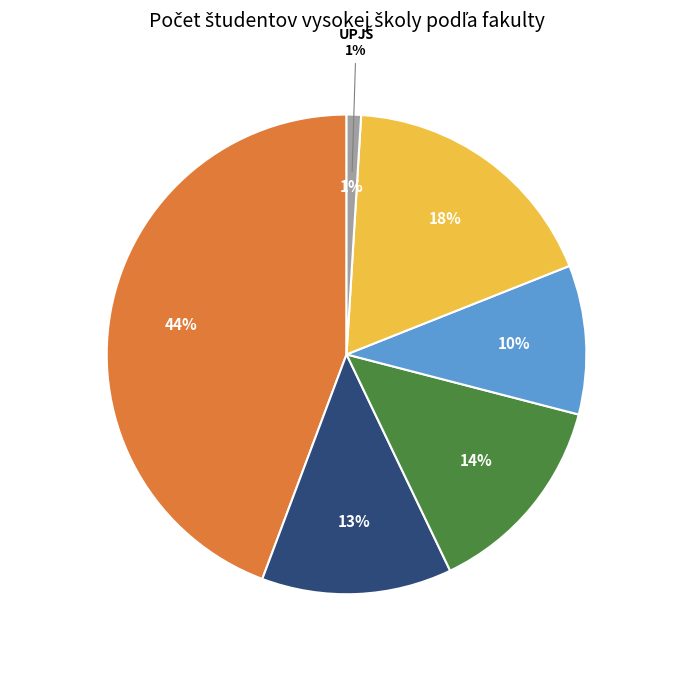

How many segments does this pie chart have?

6